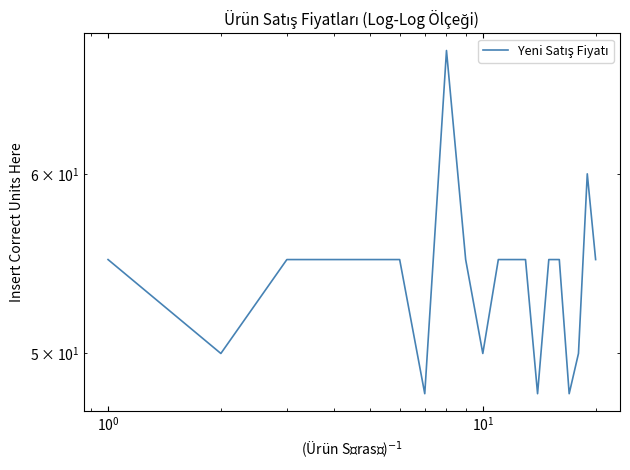

True or false: the data shows 34 at 12.

False